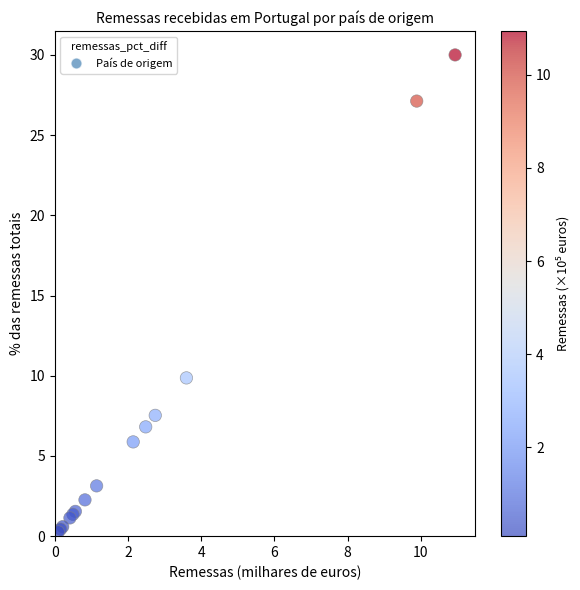

What Y value in the scatter plot is closest to 15?

9.9